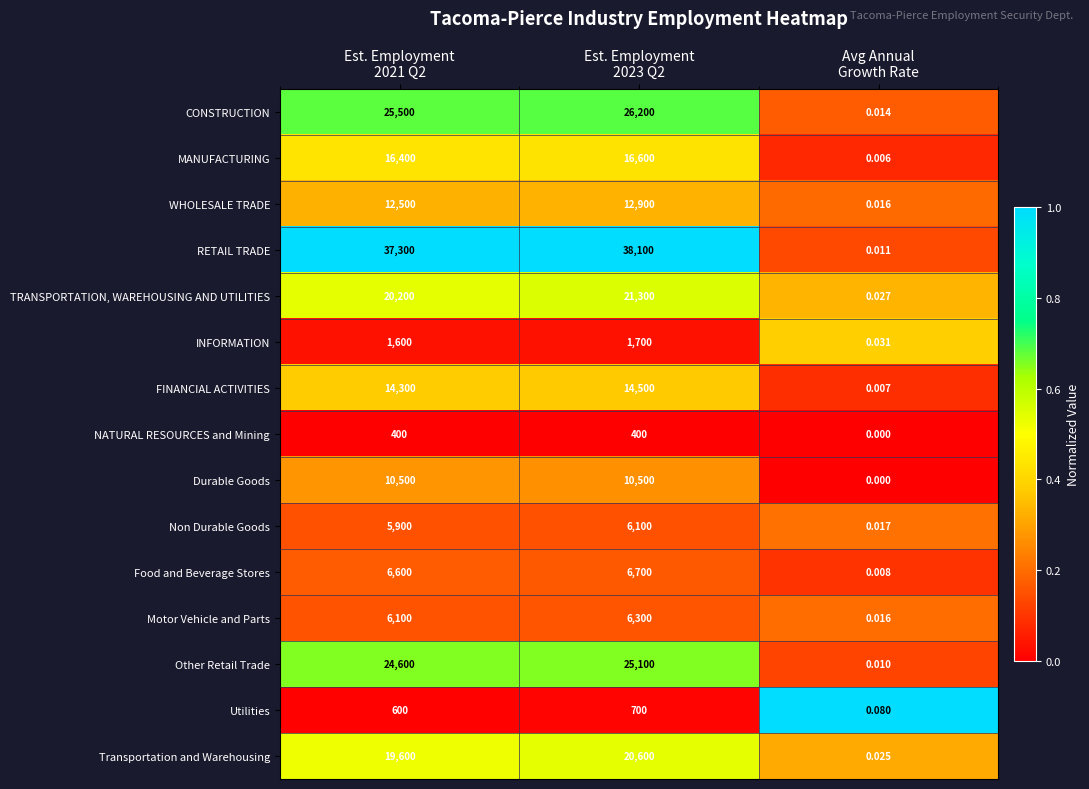

Which series has the largest range (max minus min)?

RETAIL TRADE